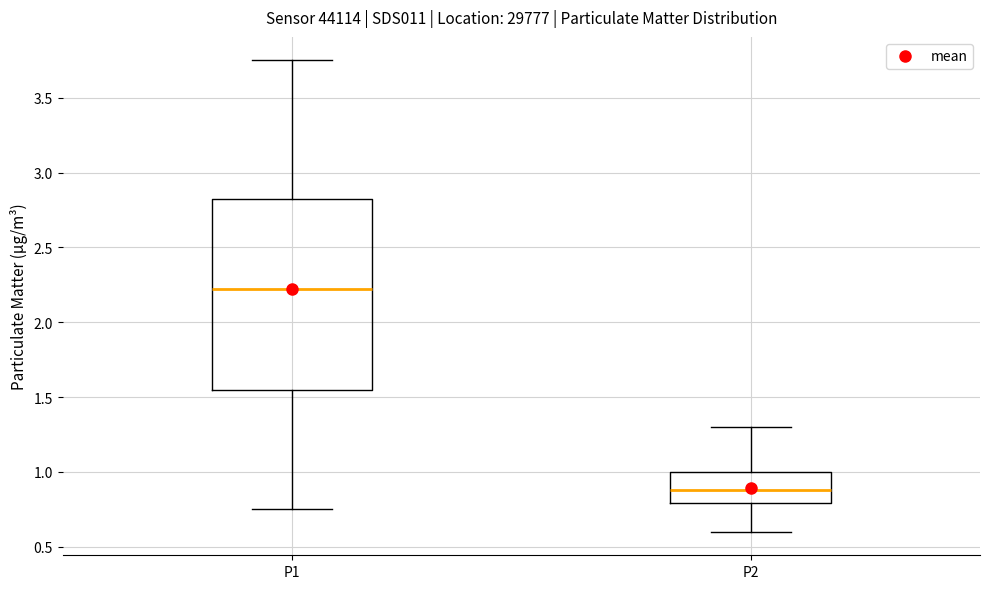

Which box is the tallest, from its lower edge to its upper edge?

P1